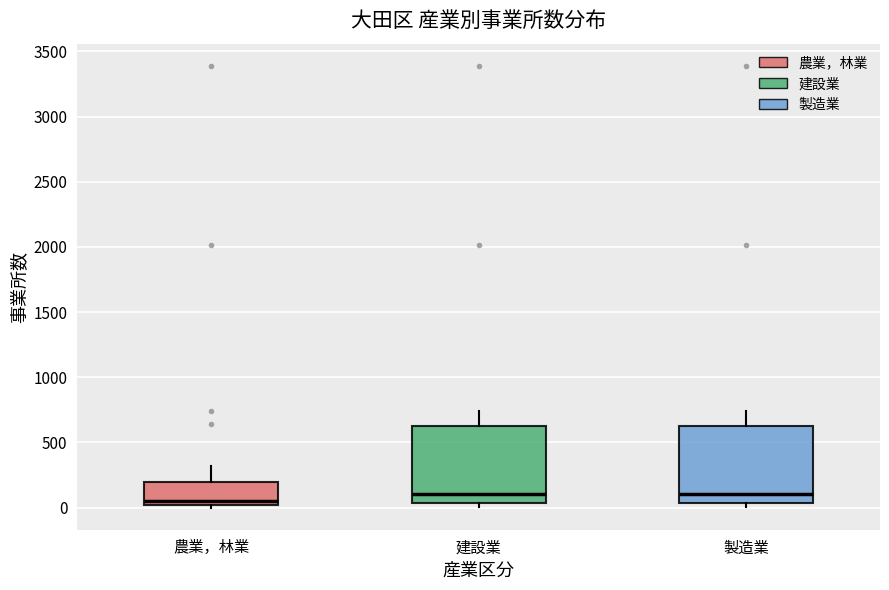

Reading left to right, read every box against the y-axis: the position of its median line, the range the box covers, and the ends of its whiskers. The values are not printed on the chart, so give them approximately, as read against the axis.

農業，林業: median 50, box 0 to 200, whiskers 0 (just below the box's lower edge) to 300
建設業: median 100, box 50 to 650, whiskers 0 to 750
製造業: median 100, box 50 to 650, whiskers 0 to 750